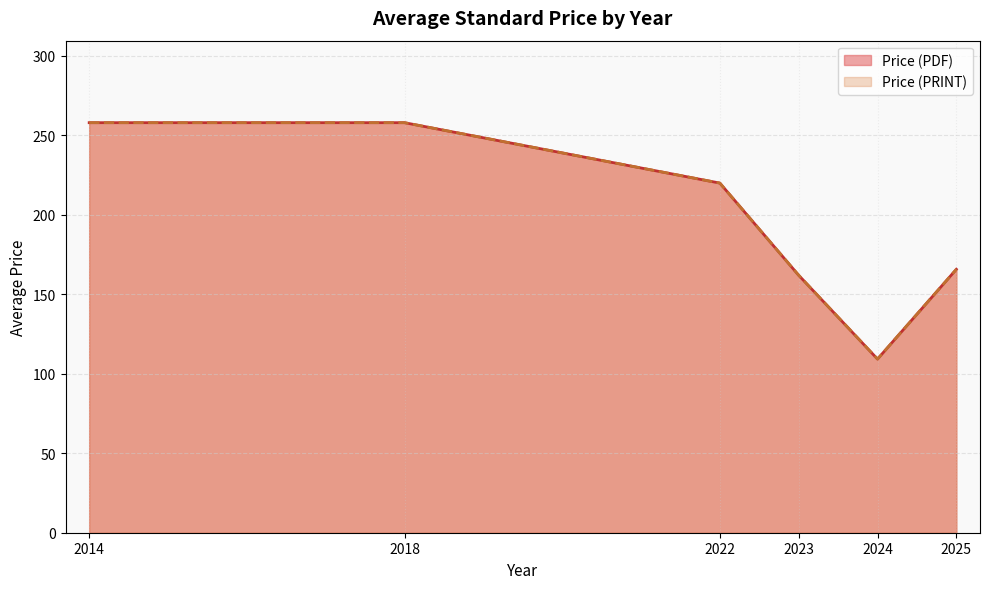

Does the chart display data point markers on the line(s)?

No